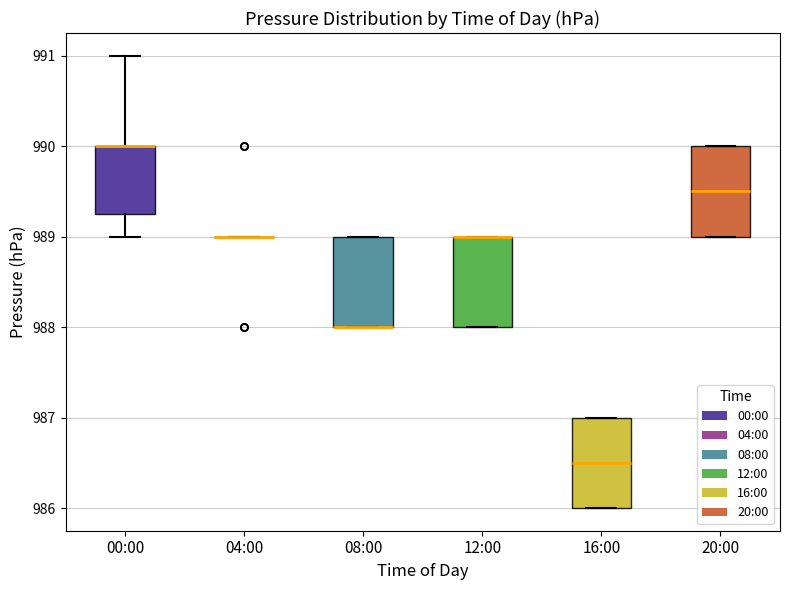

Reading left to right, transcribe this box plot: for each box, give where its median line is, the range the box spans, and where its two whiskers end, as read against the y-axis. The values are not printed on the chart, so give them approximately, as read against the axis.

00:00: median 990.0 (drawn on the box's upper edge), box 989.3 to 990.0, whiskers 989.0 to 991.0
04:00: box collapsed to a line at 989.0, whiskers 989.0 to 989.0
08:00: median 988.0 (drawn on the box's lower edge), box 988.0 to 989.0, whiskers 988.0 to 989.0
12:00: median 989.0 (drawn on the box's upper edge), box 988.0 to 989.0, whiskers 988.0 to 989.0
16:00: median 986.5, box 986.0 to 987.0, whiskers 986.0 to 987.0
20:00: median 989.5, box 989.0 to 990.0, whiskers 989.0 to 990.0